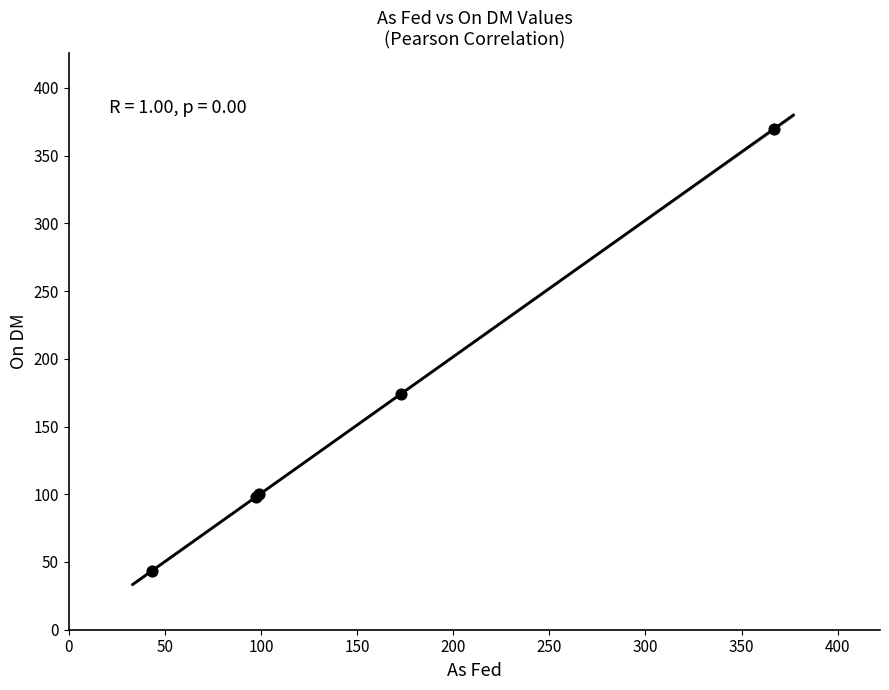

What Y value in the scatter plot is closest to 206?

174.0